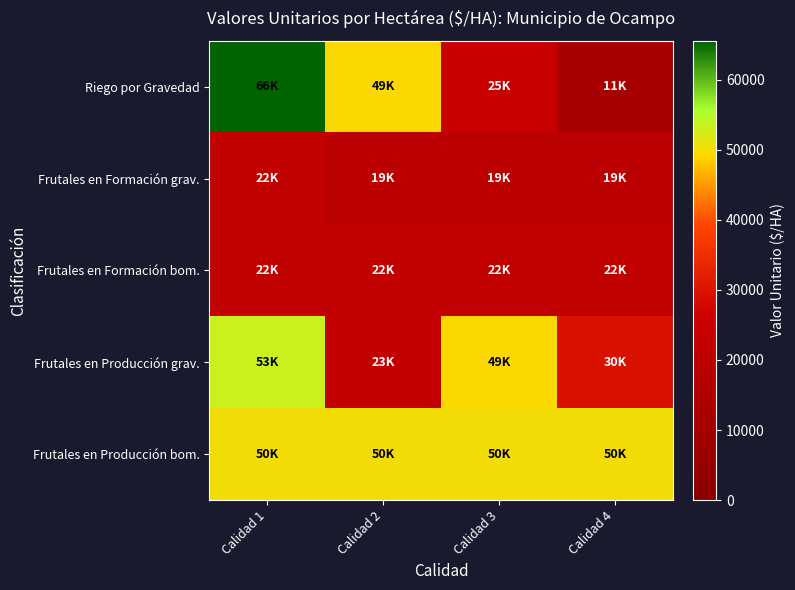

Which has a higher value, Calidad 2 or Calidad 1?

Calidad 1